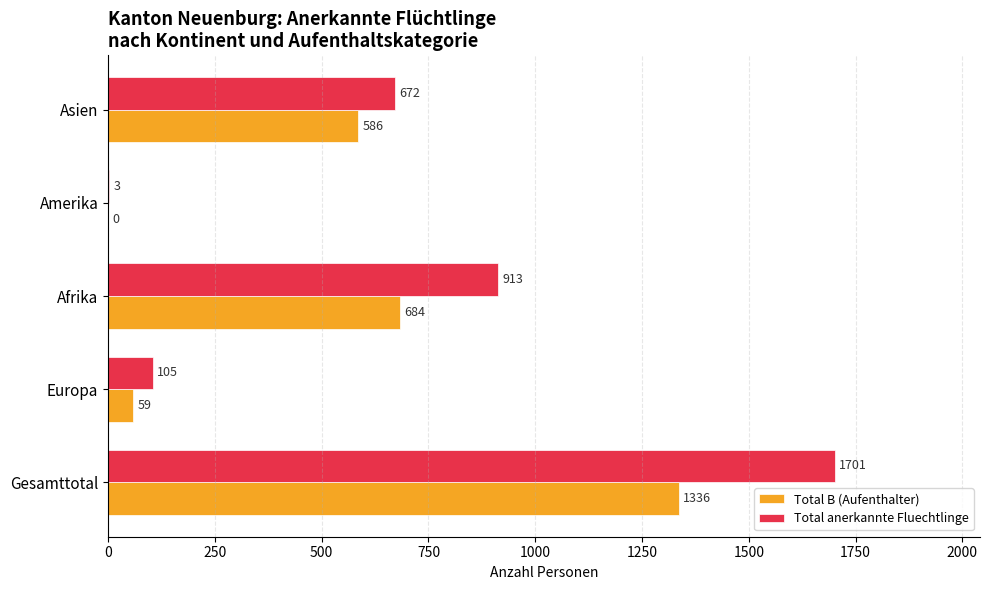

At which label is Total anerkannte Fluechtlinge closest to 852?

Afrika